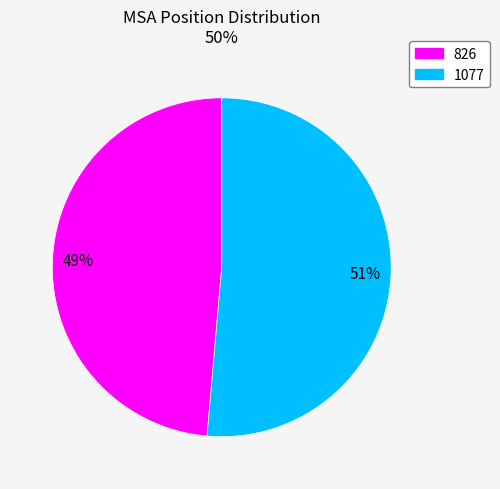

To the nearest percent, what percentage of the pie is 826?

49%